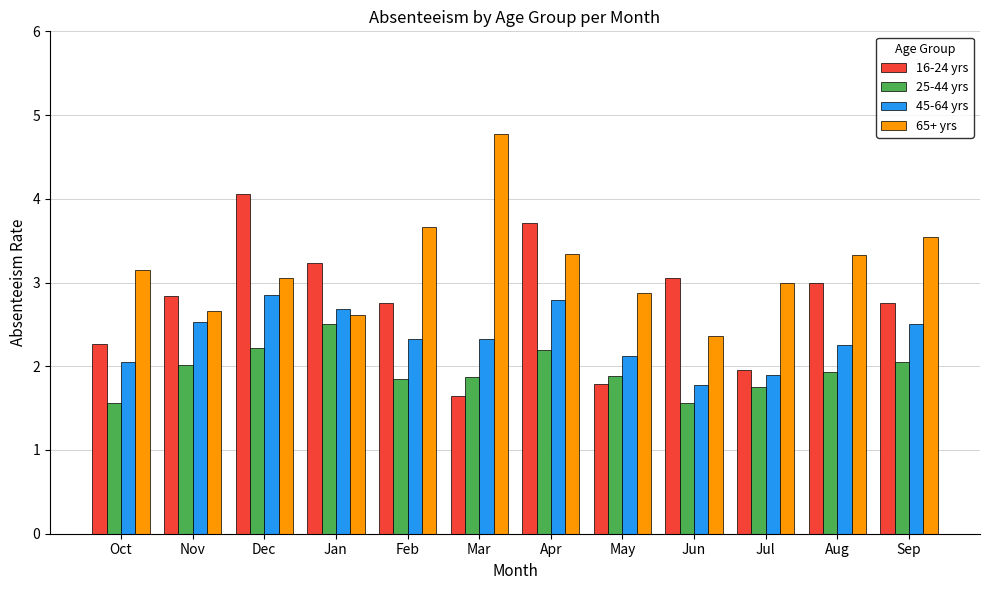

What is the sum of all 16-24 yrs values?

33.1